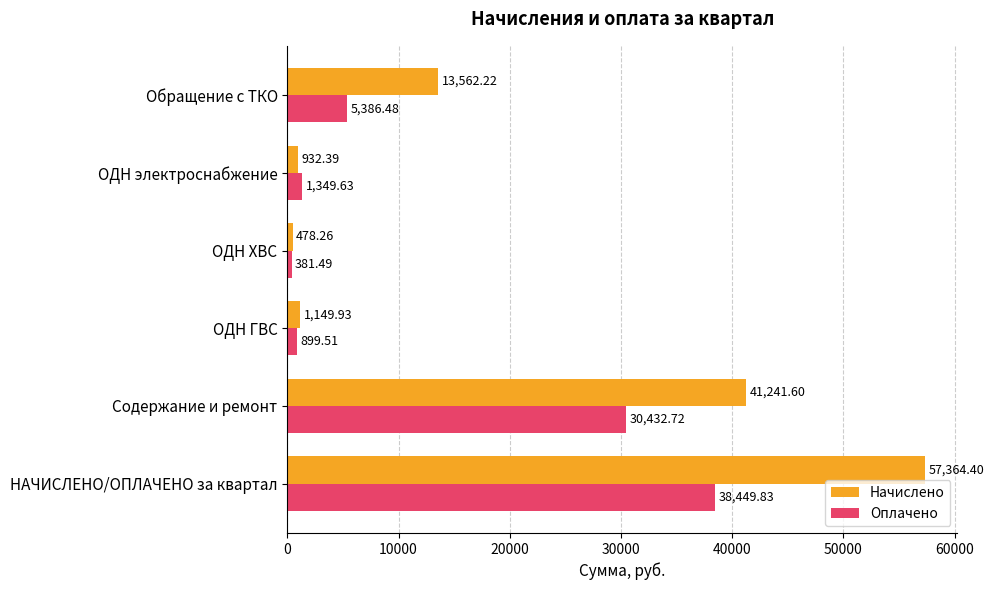

At which label is Оплачено closest to 19415?

Содержание и ремонт